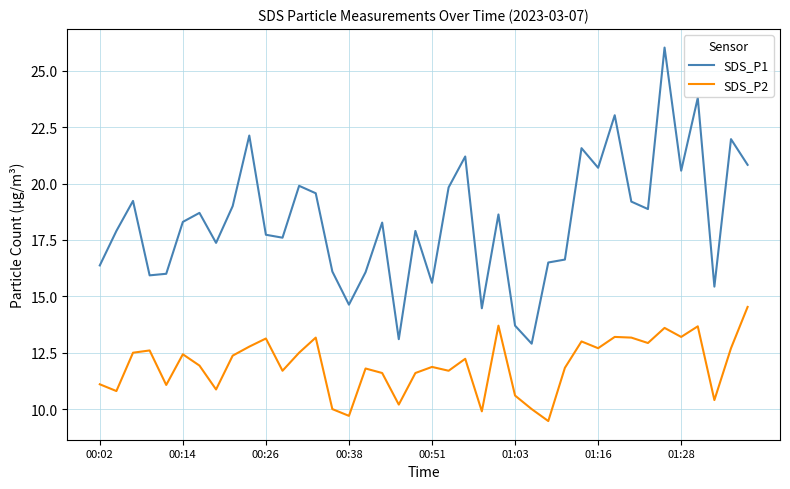

Which series has the widest spread of values?

SDS_P1